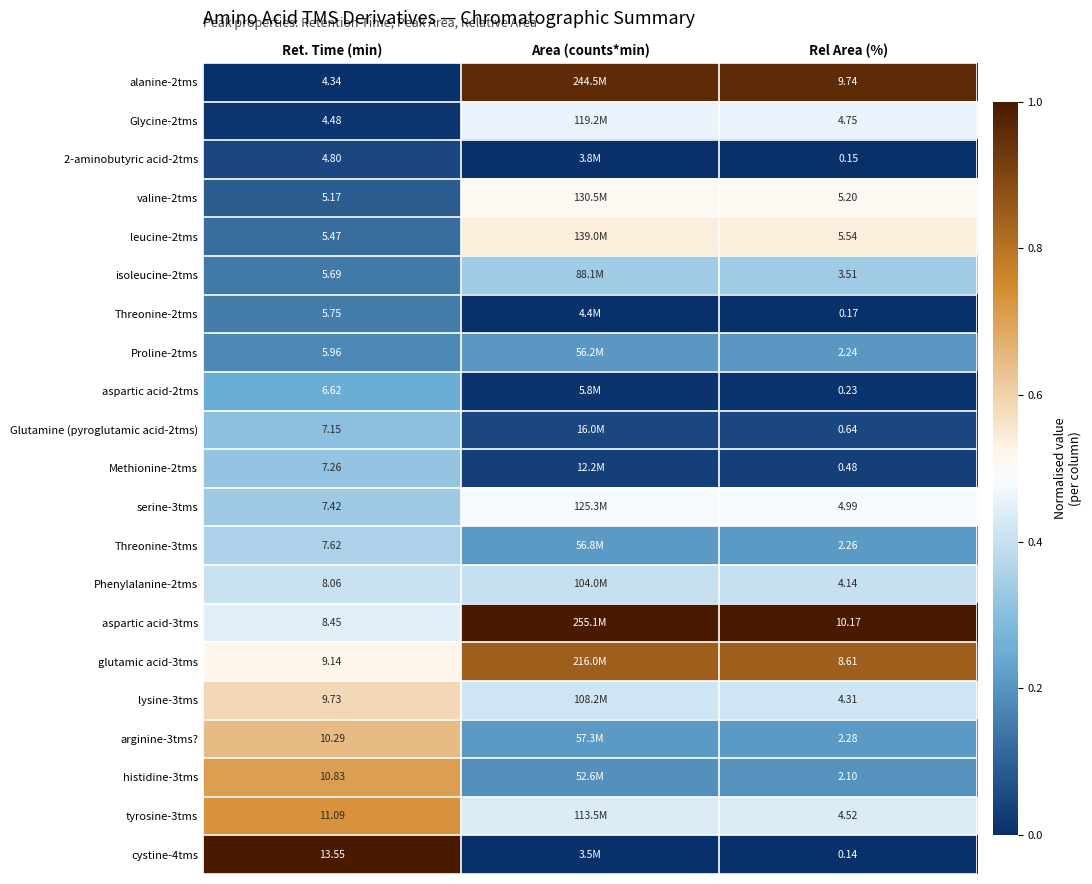

Is the value of Glutamine (pyroglutamic acid-2tms) at Rel Area (%) greater than the value of 2-aminobutyric acid-2tms at Ret. Time (min)?

No